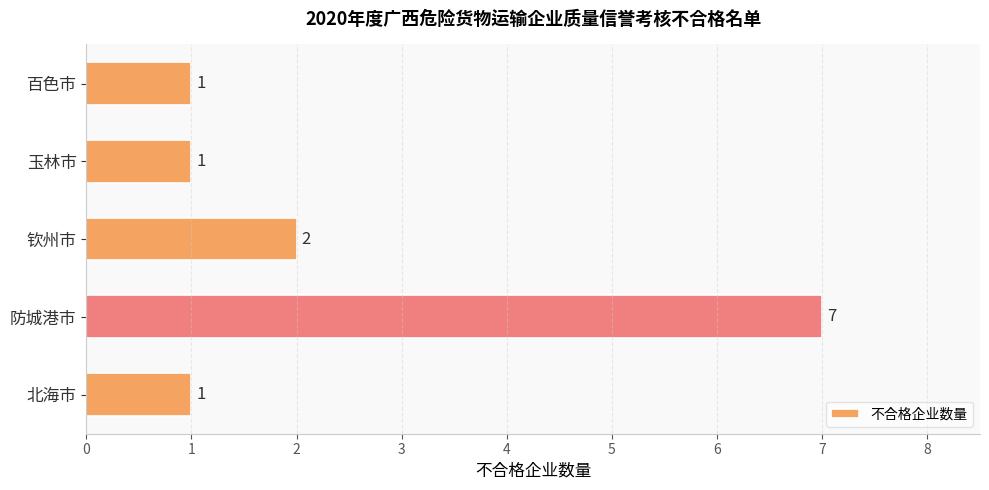

Where is the data nearest to the value 4?

钦州市